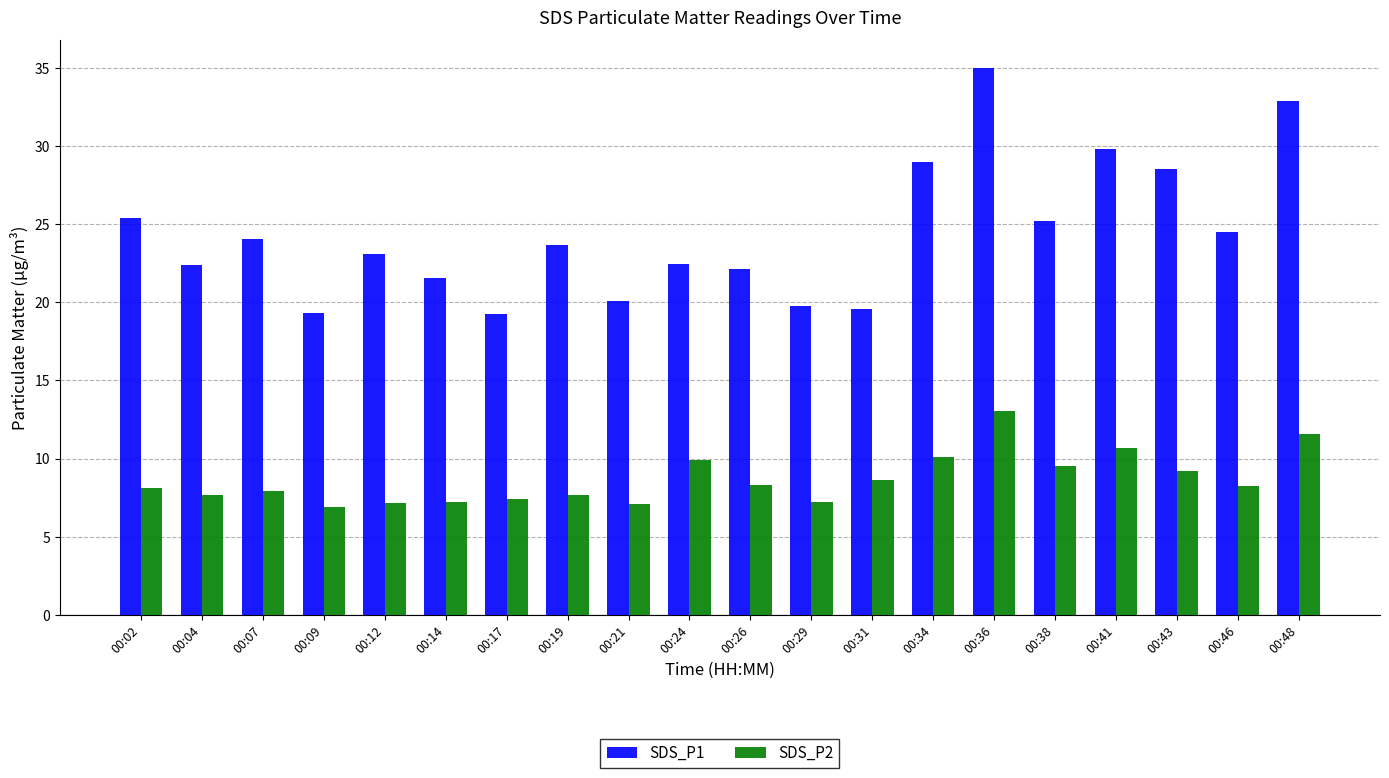

What is the sum of the SDS_P1 values at 00:43 and 00:02?

53.9